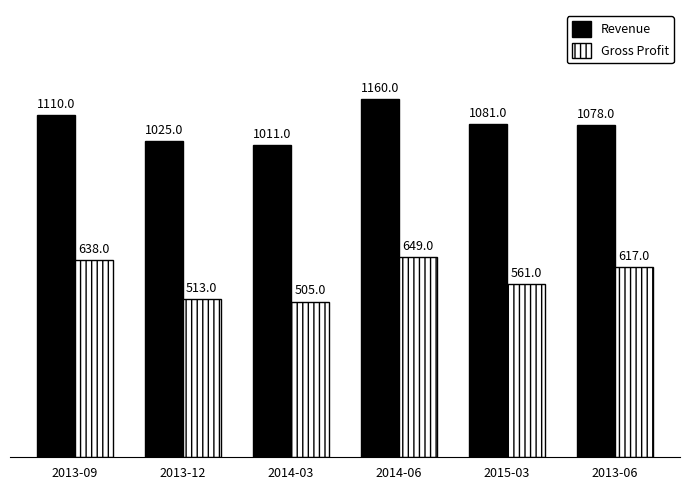

What is the minimum value shown in the chart?

505